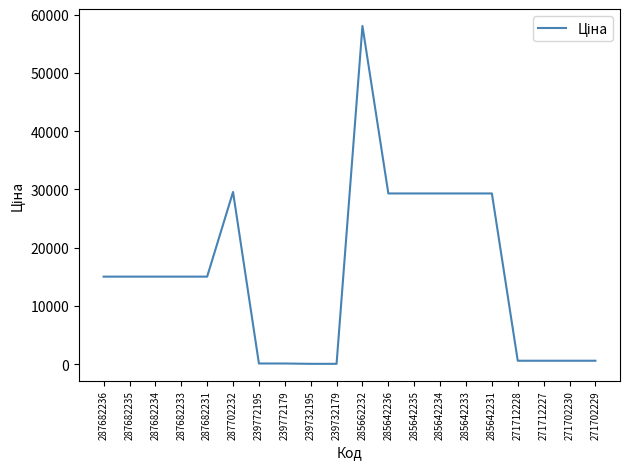

Approximately how many times larger is the value at 287682231 compared to 285662232?

0.3